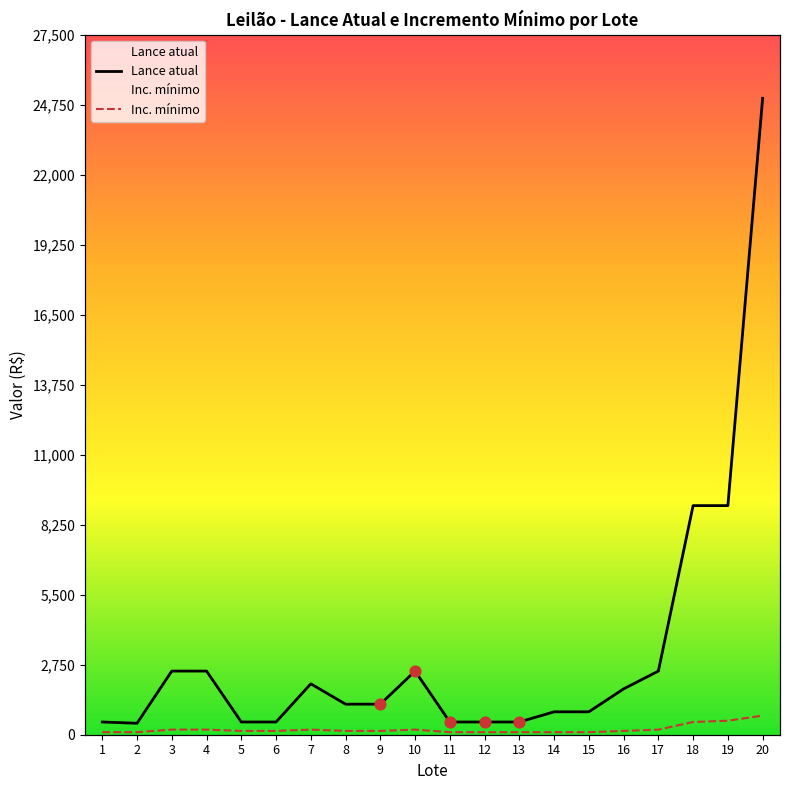

Which series has the largest total across all categories?

Lance atual